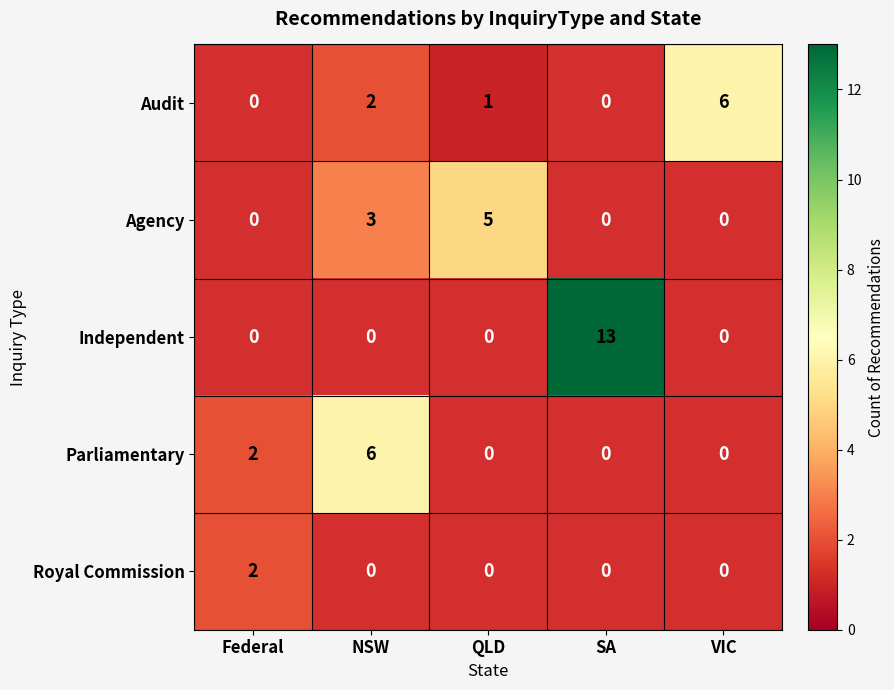

True or false: Agency has a value of 5 at QLD.

True